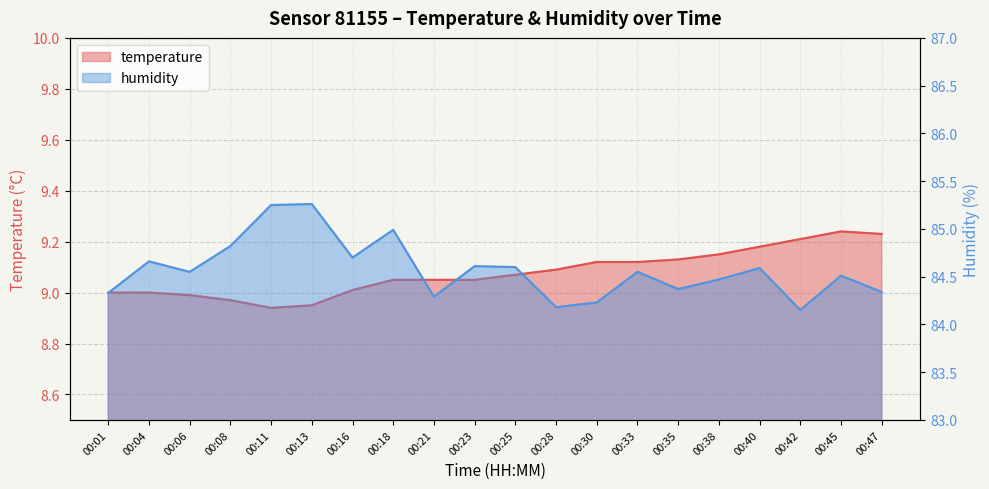

At which category does humidity reach its first local peak?

00:04